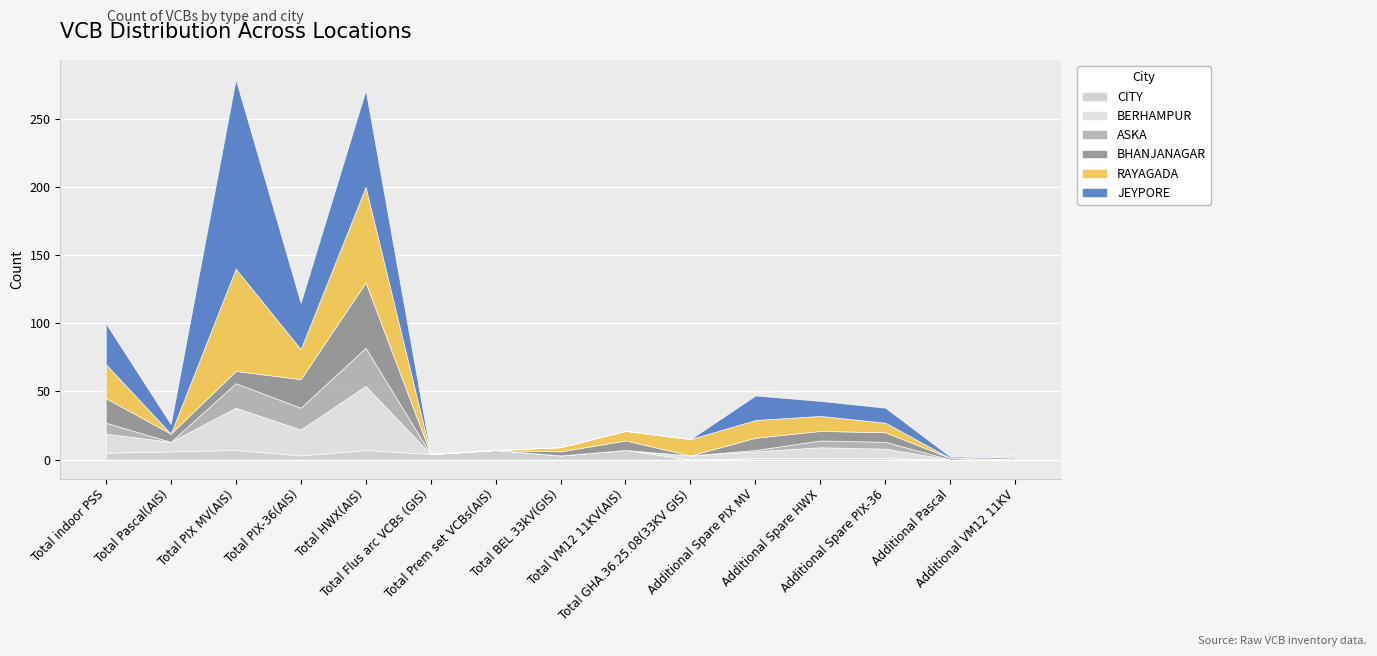

Reading left to right, what are all the values shown in this chart?

CITY: 5	6	7	3	7	4	7	3	7	0	1	1	1	0	1
BERHAMPUR: 14	7	31	19	47	0	0	0	0	3	5	8	7	0	0
ASKA: 8	0	18	16	28	0	0	0	0	0	1	5	5	0	0
BHANJANAGAR: 18	6	9	21	48	0	0	3	7	0	9	7	7	1	1
RAYAGADA: 25	0	75	22	70	0	0	3	7	12	13	11	7	0	1
JEYPORE: 30	7	139	34	71	0	0	0	0	0	18	11	11	1	0